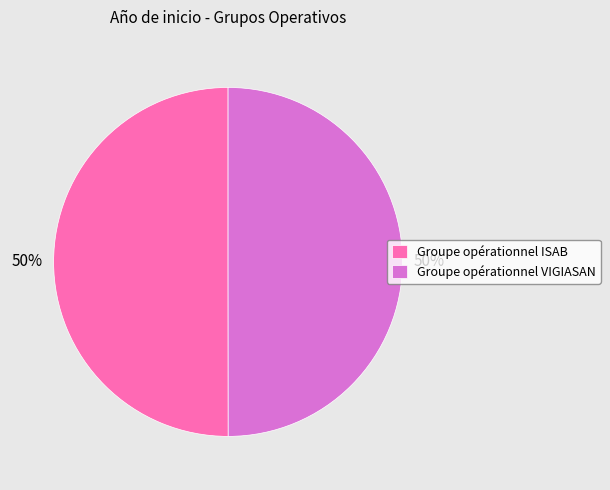

What is the ratio of the value at Groupe opérationnel ISAB to the value at Groupe opérationnel VIGIASAN?

1.0